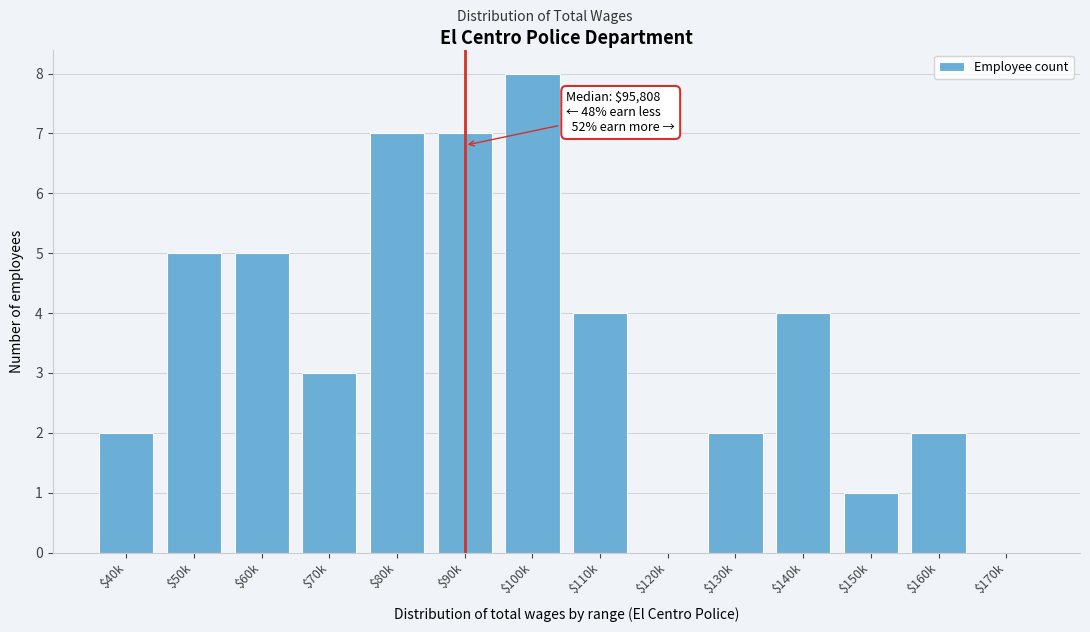

What is the sum of all values?

50